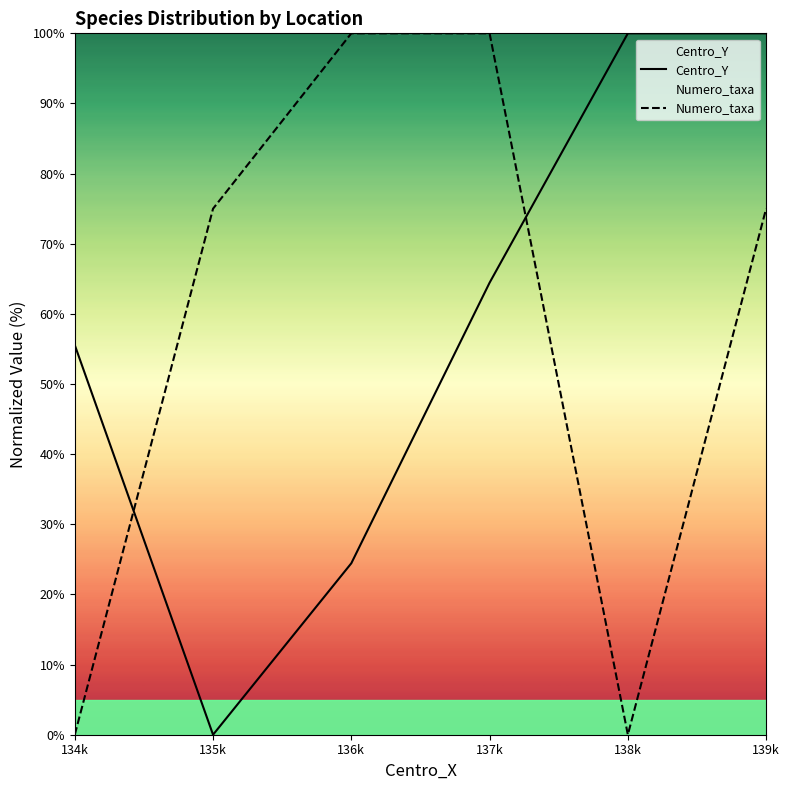

What is the greatest value displayed?

100.0